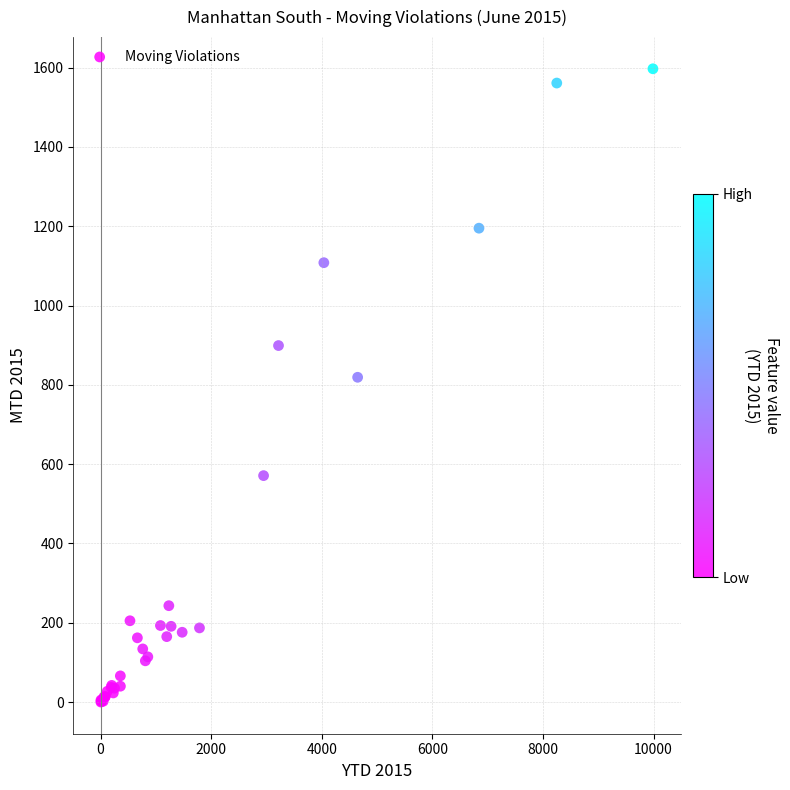

What Y value in the scatter plot is closest to 798?

819